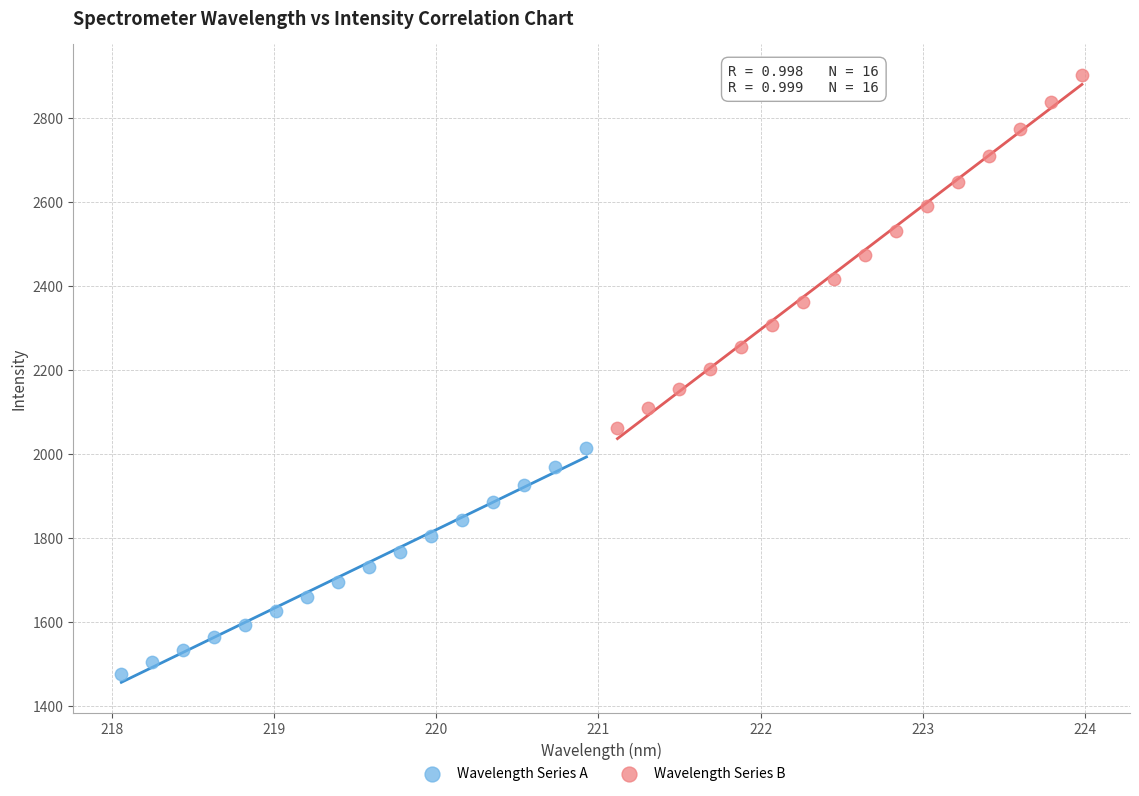

Which series reaches the minimum Y coordinate?

Wavelength Series A